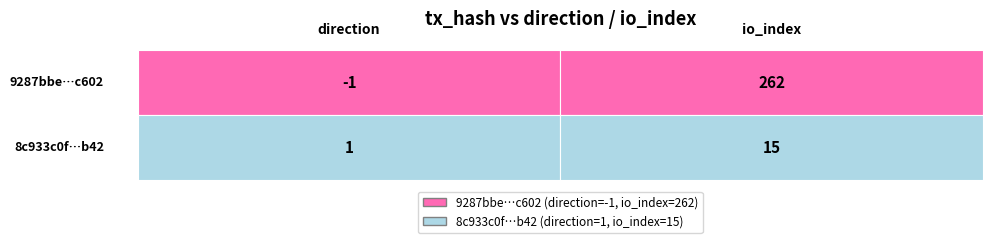

True or false: 9287bbe0693cef60a8b6be766ba850e1dc3c602 has a value of 0 at 0.

False